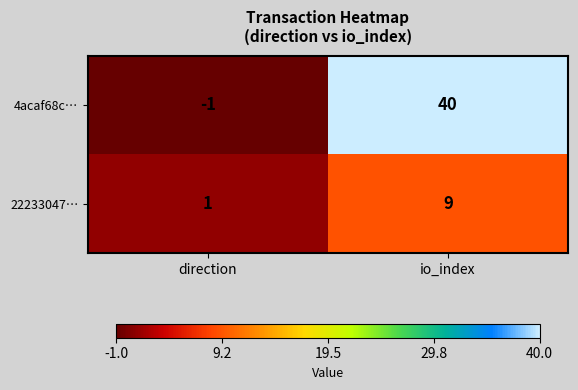

Which series has the largest range (max minus min)?

4acaf68c…